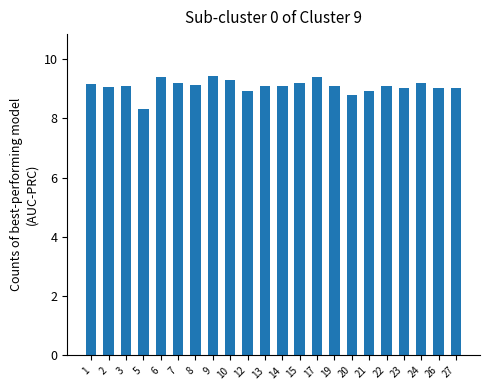

What is the average value?

9.1